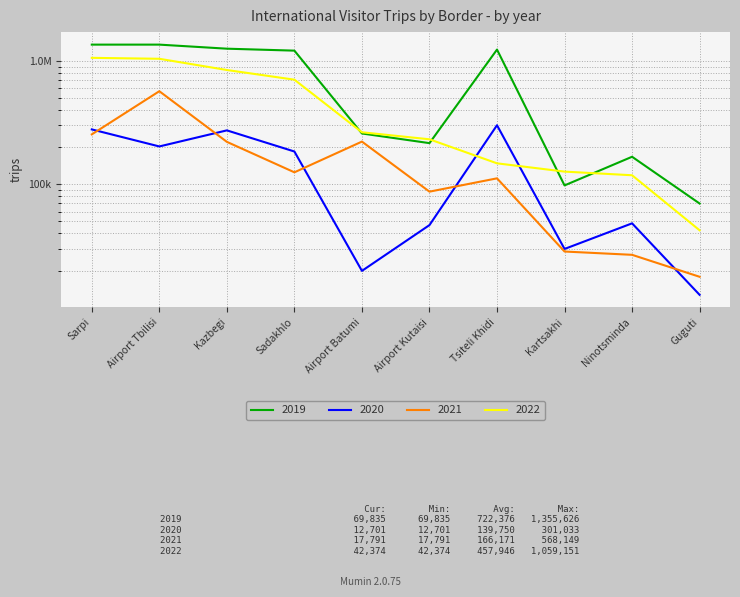

What is the total value across all series at Sarpi?

2946976